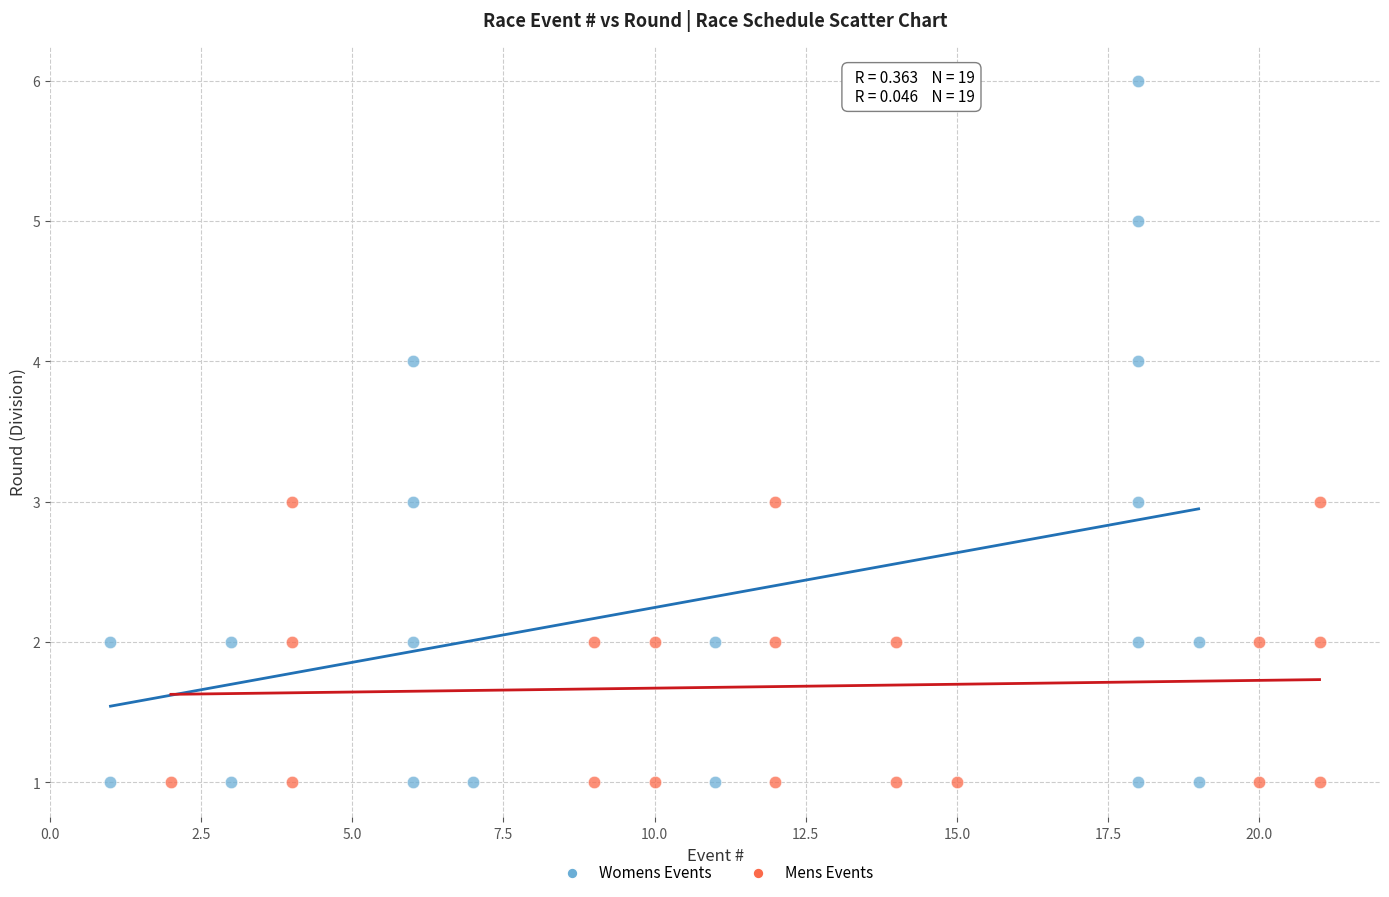

Which series reaches the maximum Y coordinate?

Womens Events